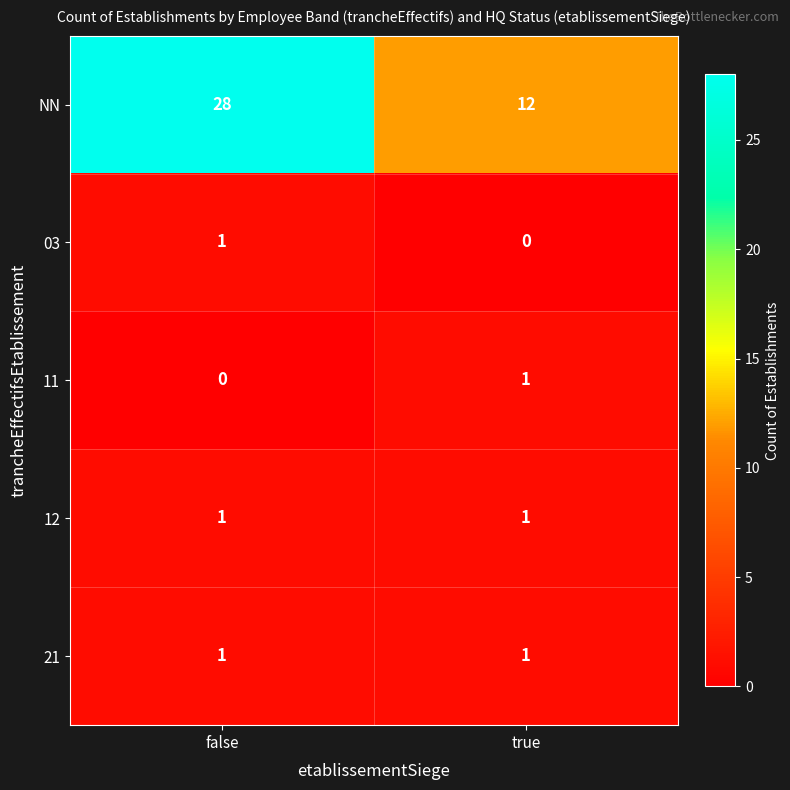

At which label does 11 reach its peak?

true